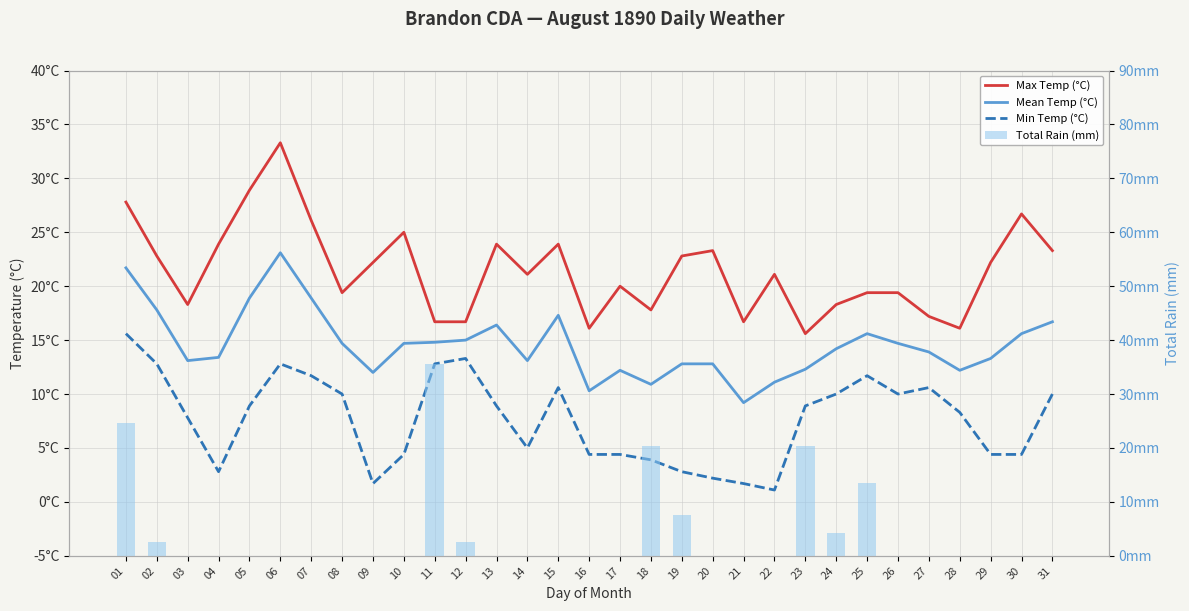

Which series has the largest total across all categories?

Max Temp (°C)